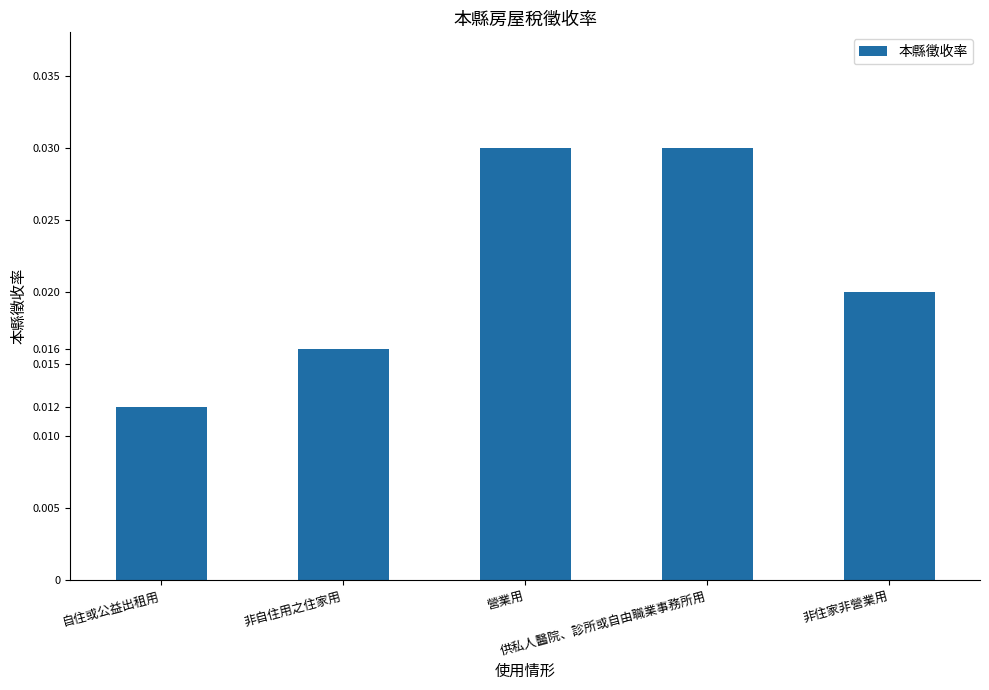

Count the values in the range 0 to 1.

5